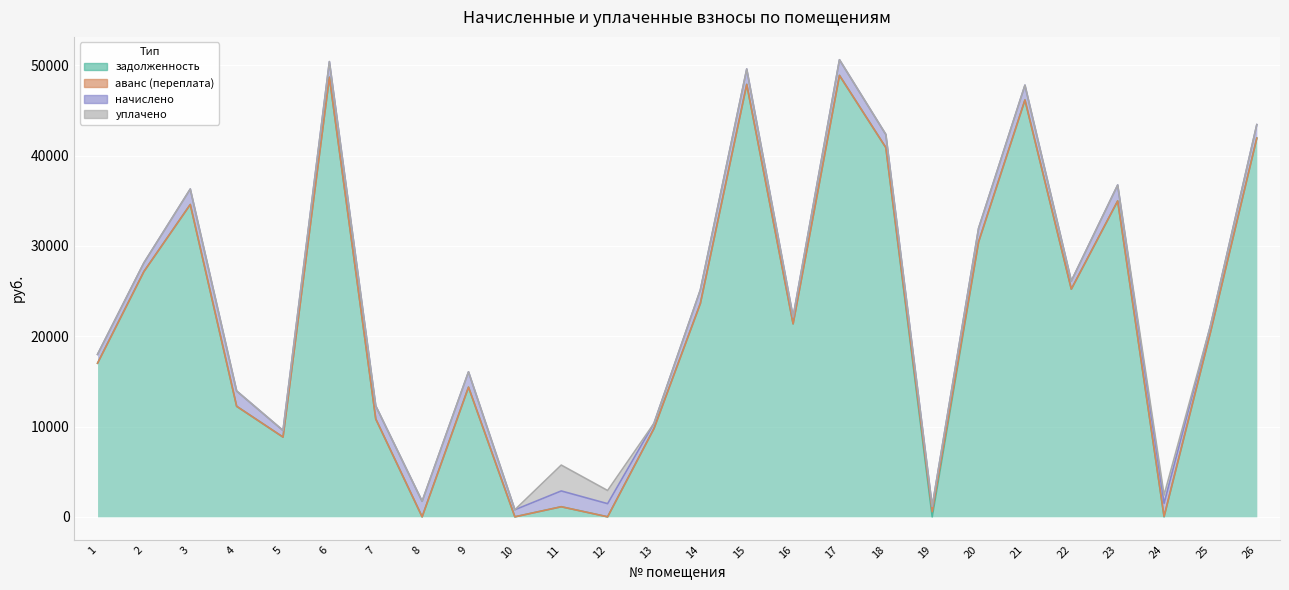

What are all the series names shown in the legend?

задолженность, аванс (переплата), начислено, уплачено